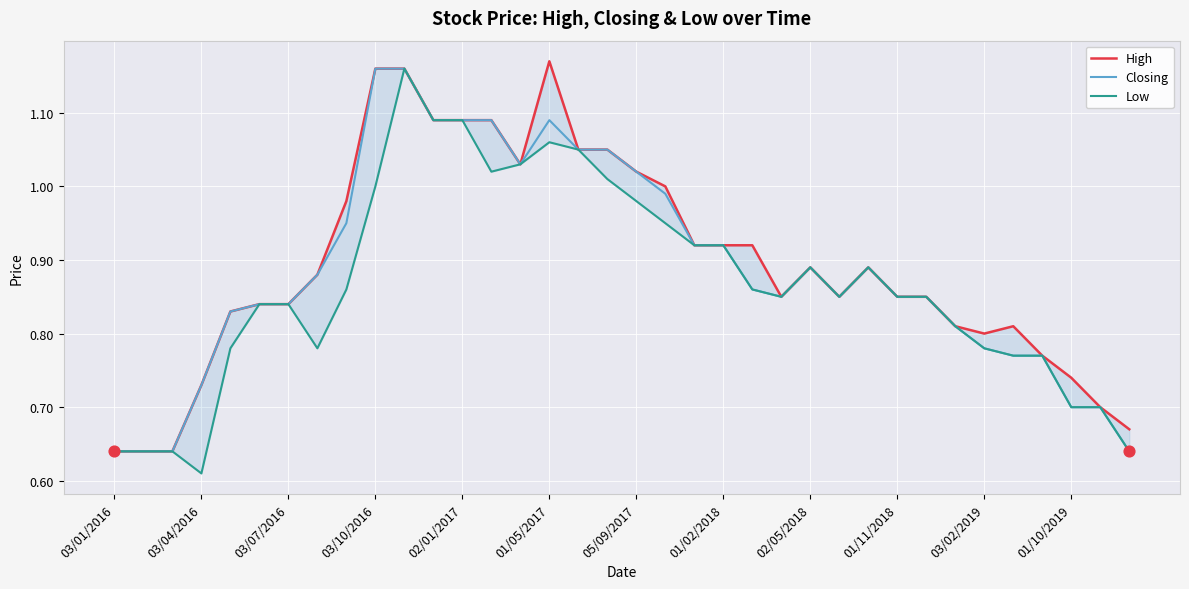

Which series has the largest total across all categories?

High